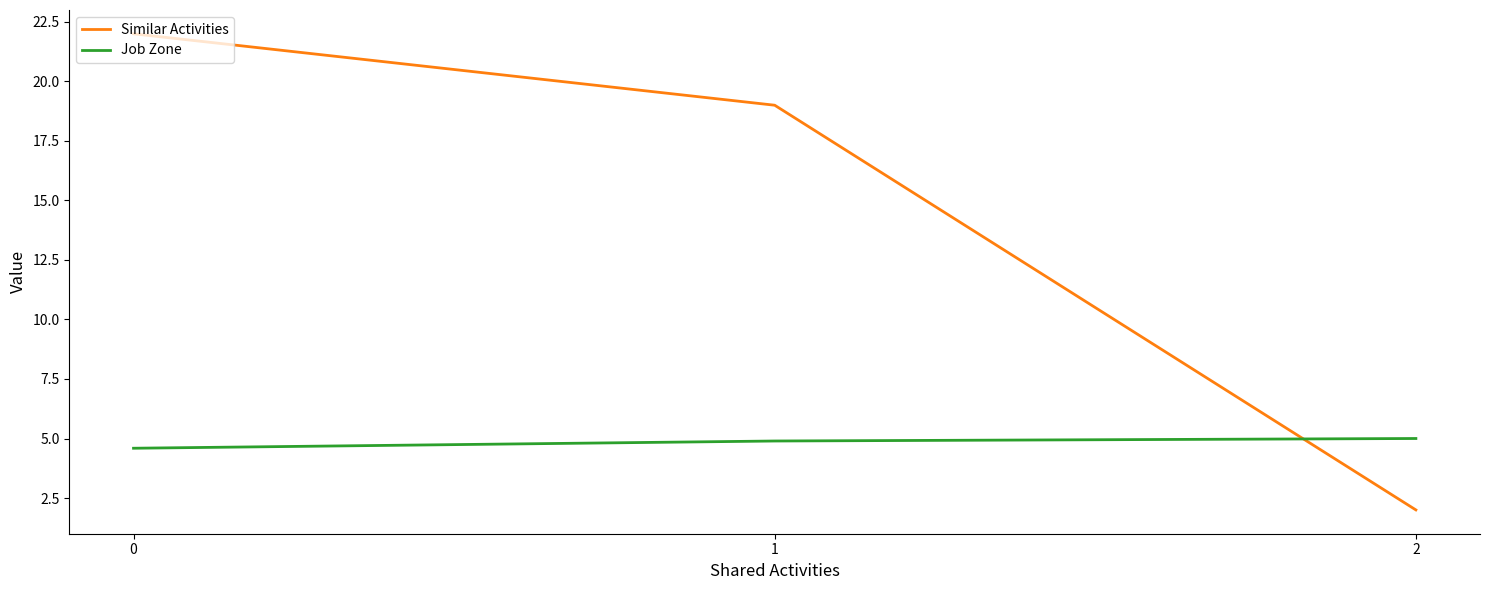

What is the average value of the Similar Activities series?

14.3